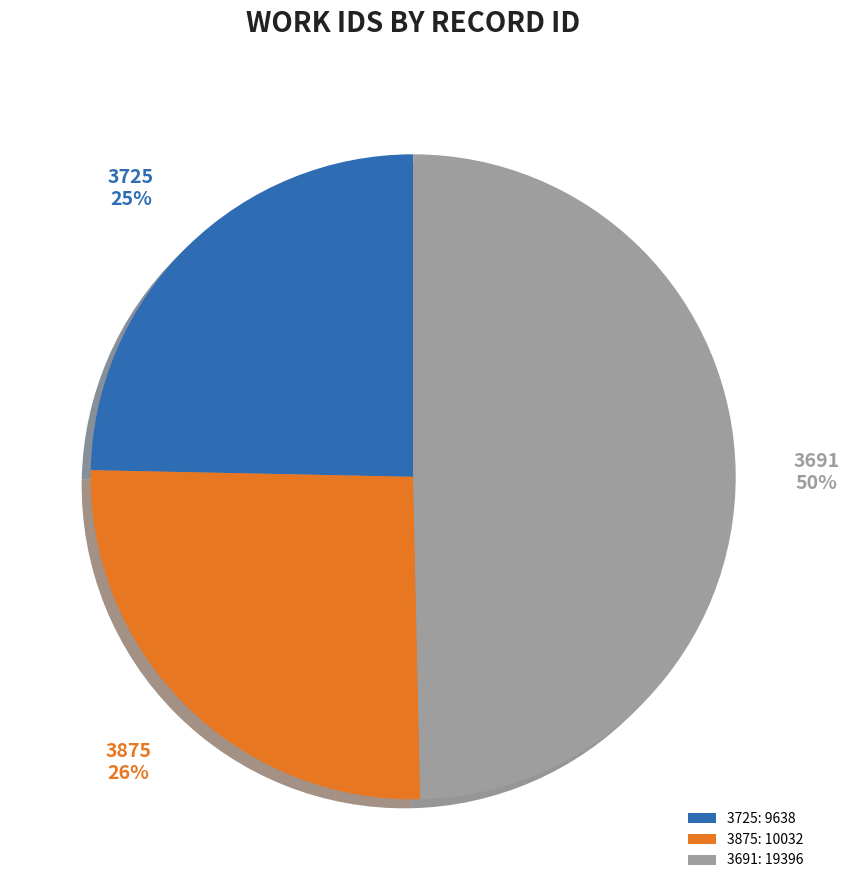

Which category has the biggest portion of the pie?

3691